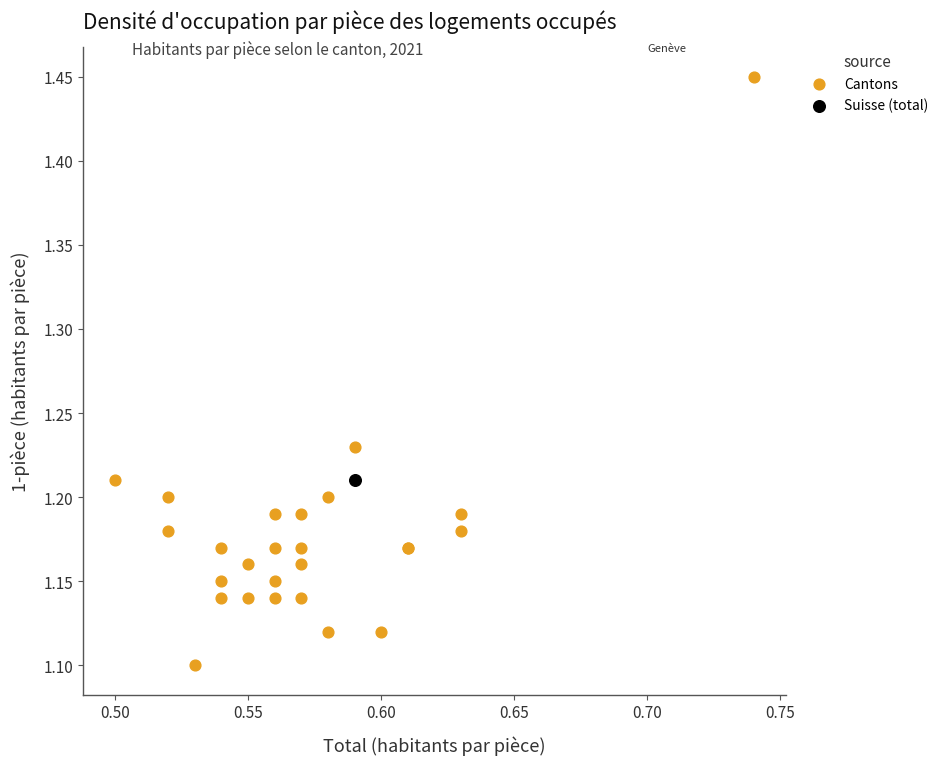

What are all the series names shown in the legend?

Cantons, Suisse (total)